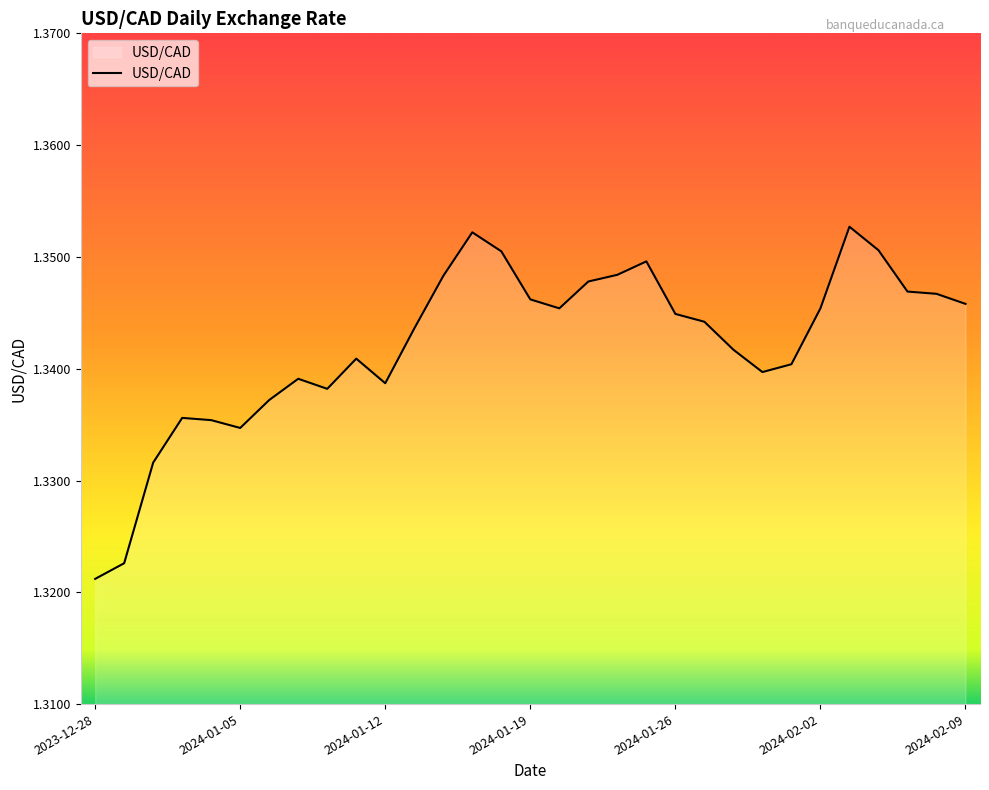

Where is the first local minimum?

2024-01-05